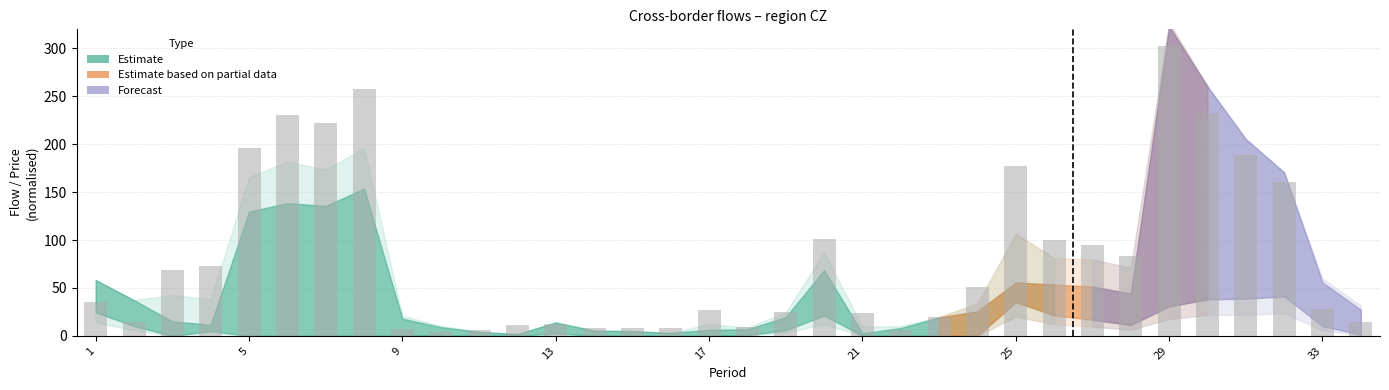

What is the difference between the maximum and minimum values?

298.6